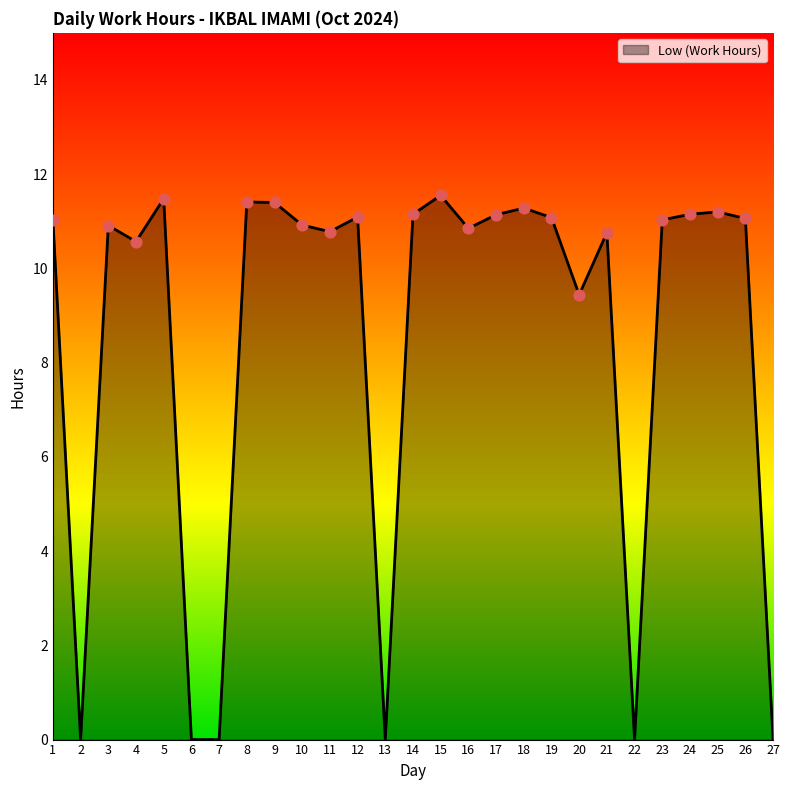

Approximately how many times larger is the value at 11 compared to 4?

1.0